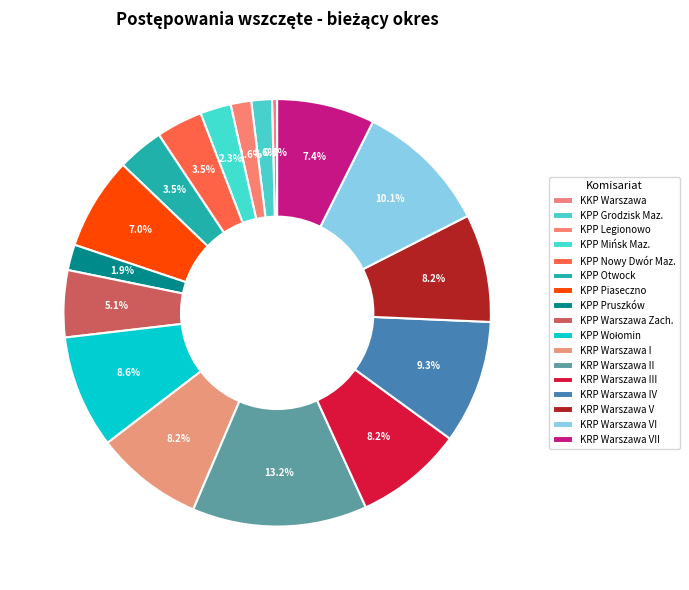

To the nearest percent, what is the average slice percentage?

6%